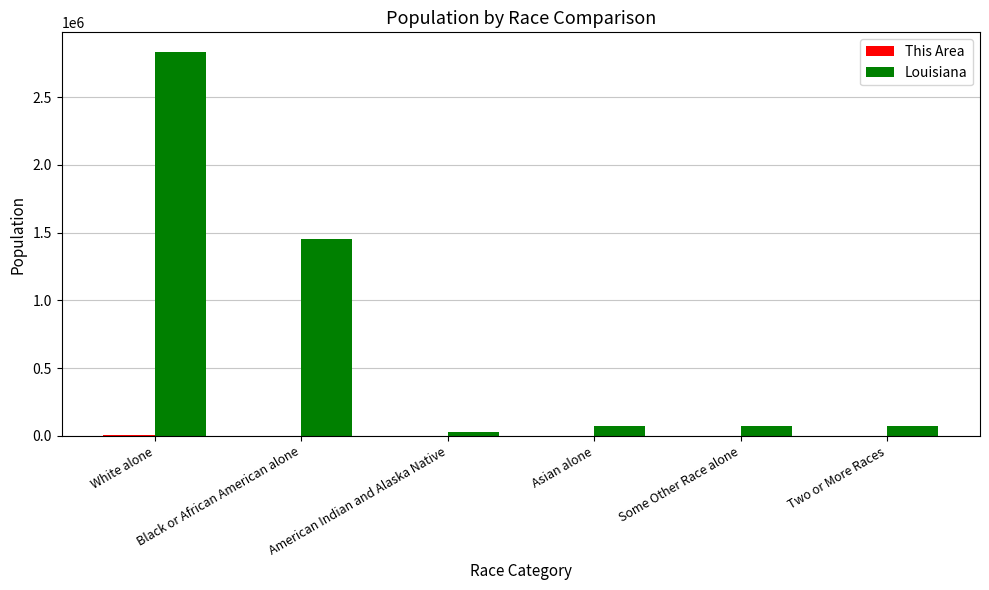

Which series changed the most between Black or African American alone and Two or More Races?

Louisiana